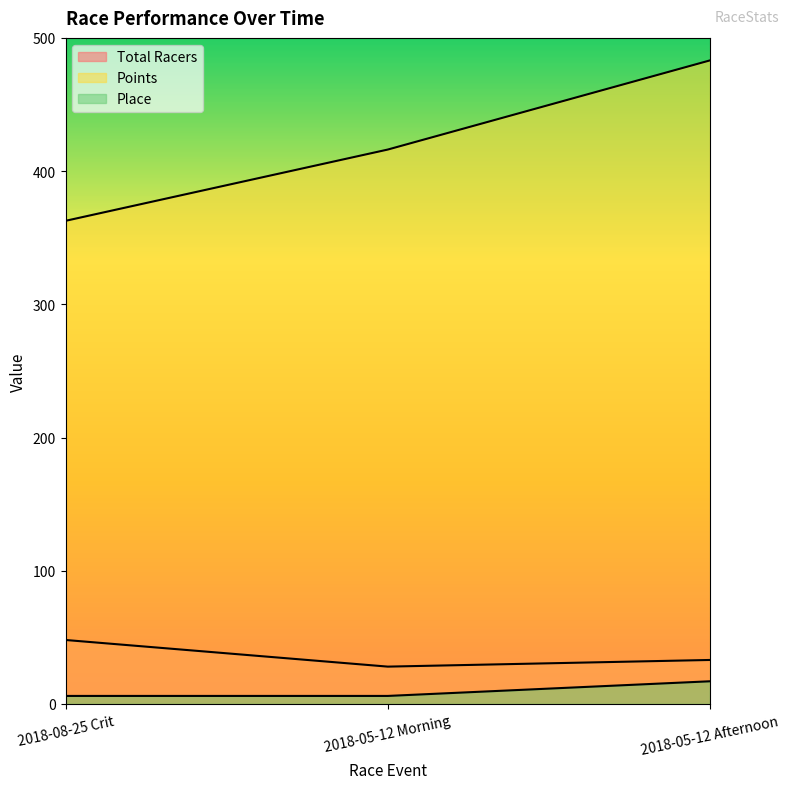

What is the difference between the Points values at 2018-05-12 Morning and 2018-08-25 Crit?

53.5